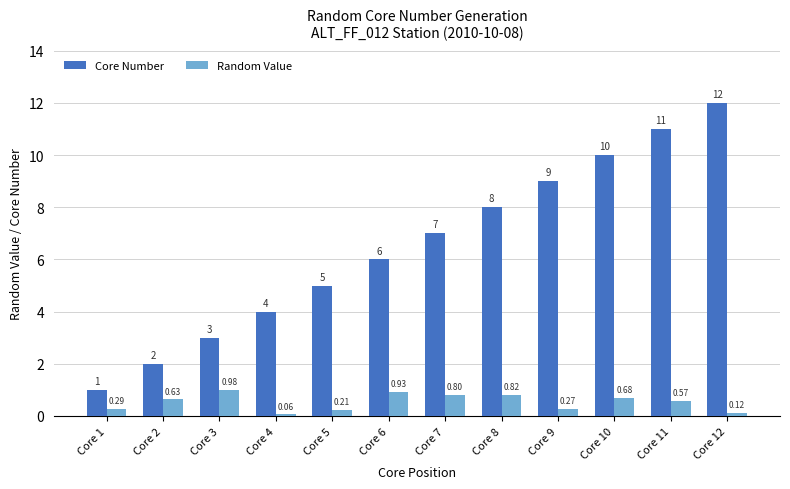

What is the difference between the highest and lowest values at Core 3?

2.0